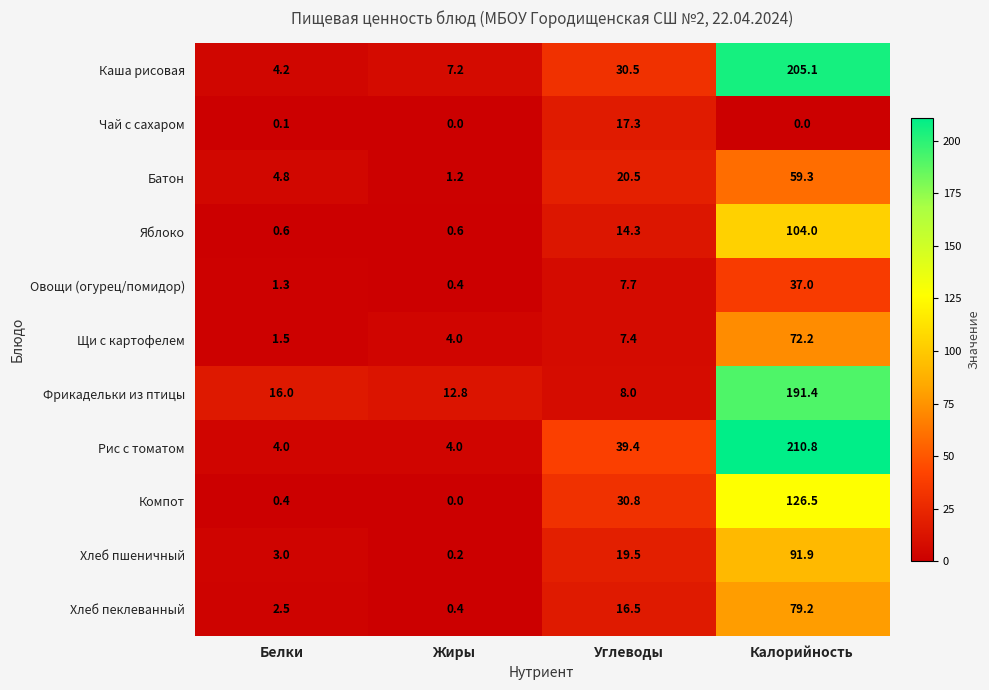

List the labels in order of Овощи (огурец/помидор) value, smallest first.

Жиры, Белки, Углеводы, Калорийность